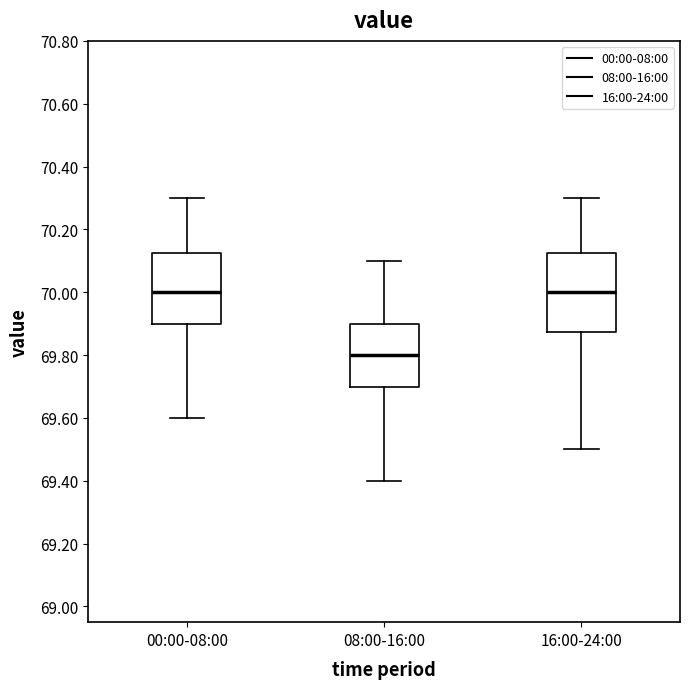

Which box is the tallest, from its lower edge to its upper edge?

16:00-24:00